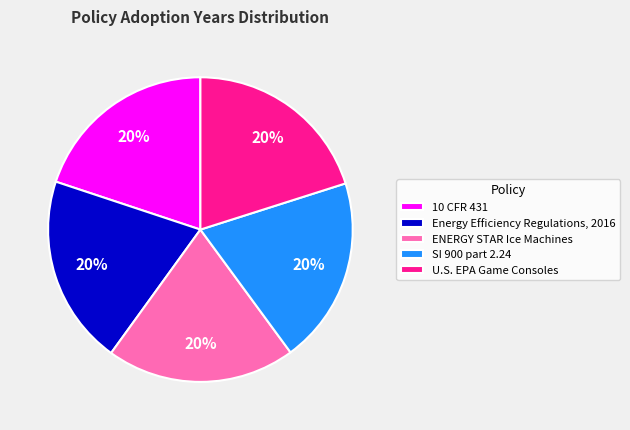

Is it true that 10 CFR 431 is 20% of the pie?

True